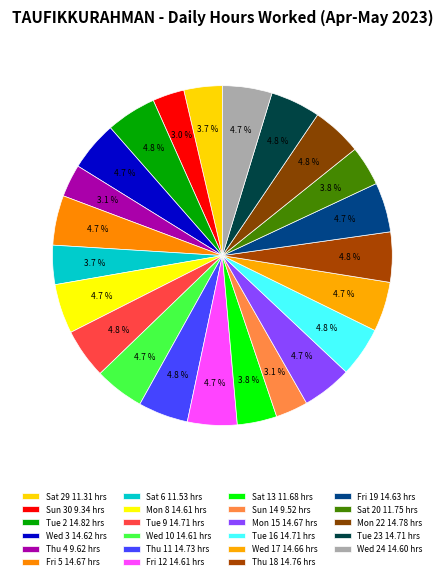

How many segments does this pie chart have?

23